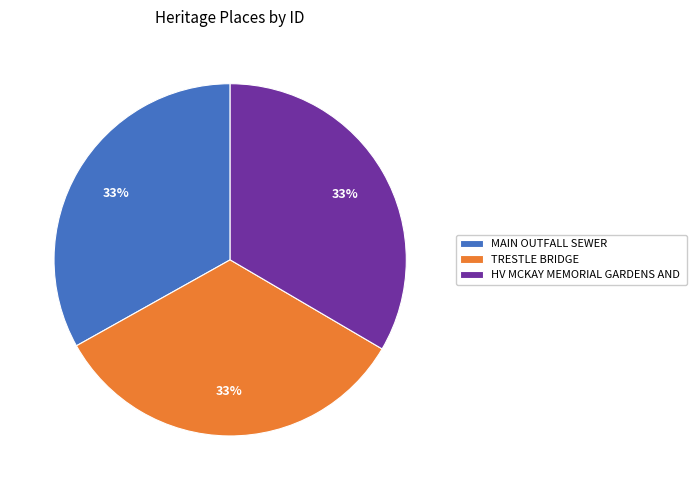

To the nearest percent, what is the average slice percentage?

33%